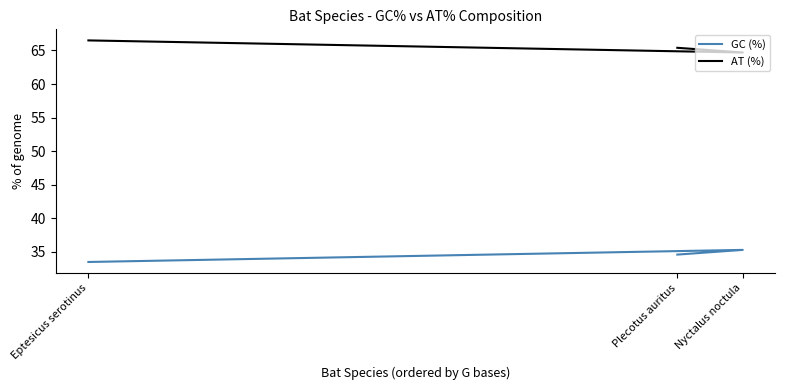

What is the difference between the GC (%) values at Plecotus auritus and Eptesicus serotinus?

1.1